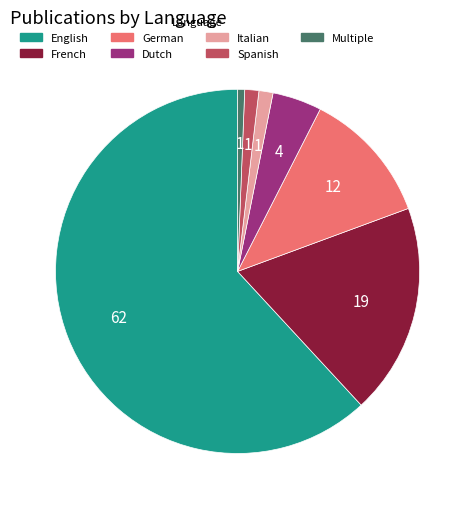

How many slices are in this pie chart?

7